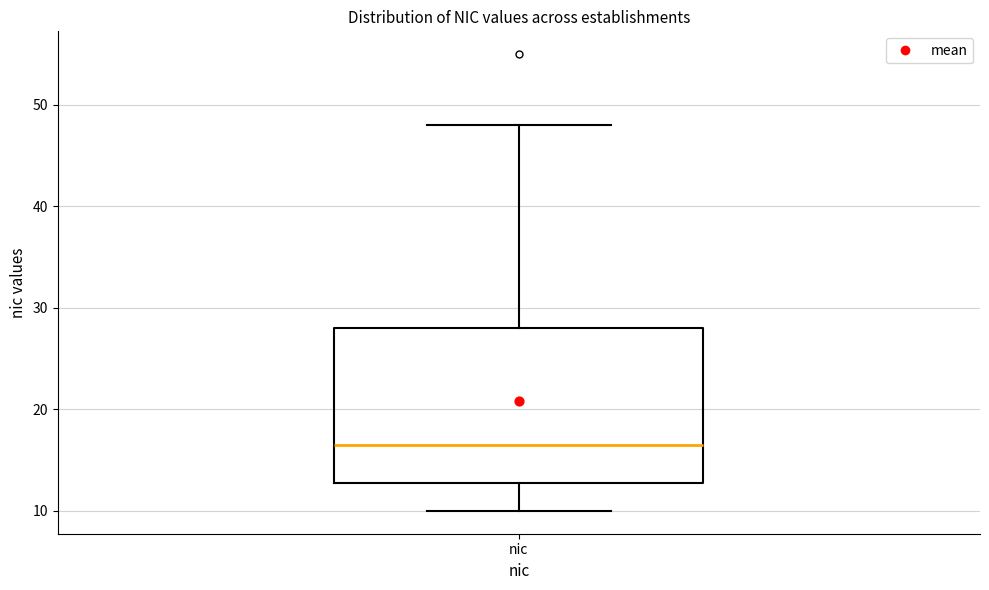

Where is the upper edge of the box for nic on the y-axis? The values are not printed on the chart, so give them approximately, as read against the axis.

28